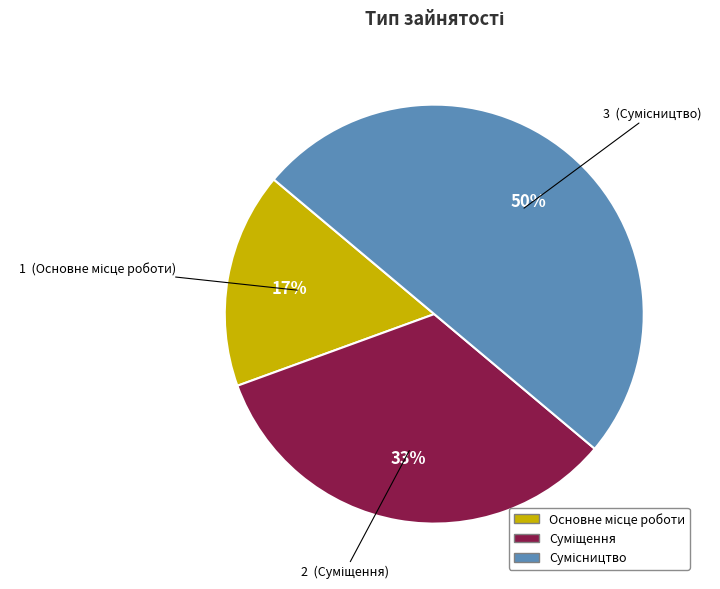

To the nearest percent, what is the difference between the largest and smallest slice percentages?

33%